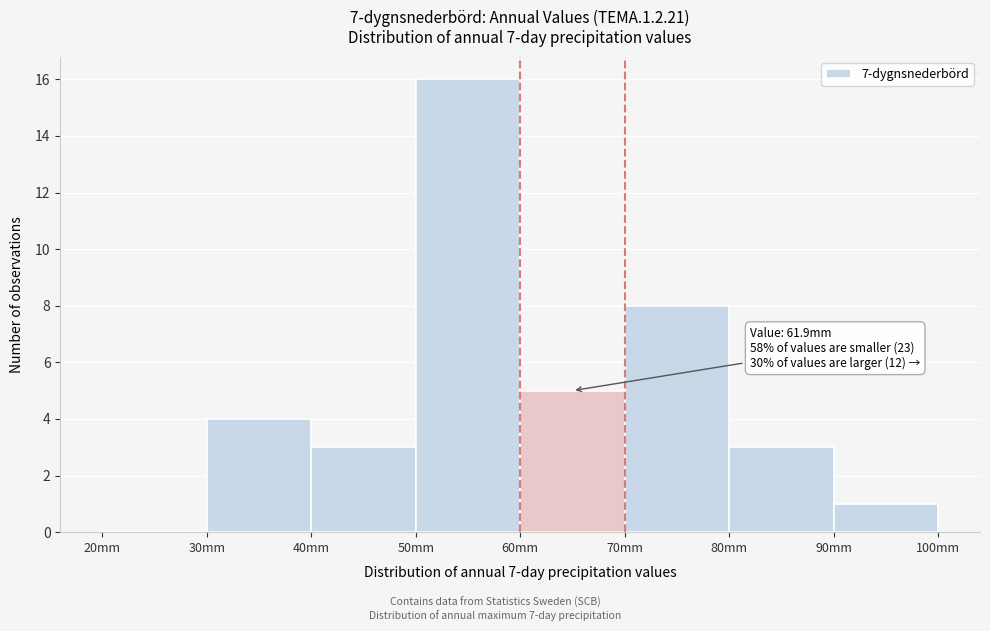

Over which range of the x-axis is the bar tallest?

50 to 60